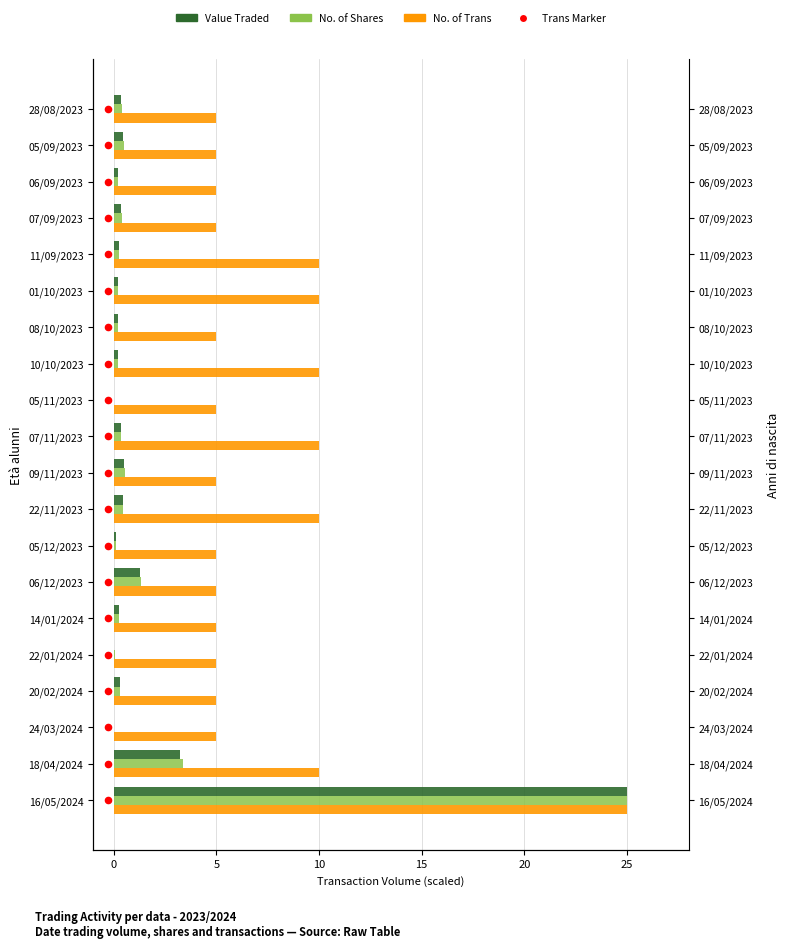

Which series reaches the maximum Y coordinate?

Value Traded